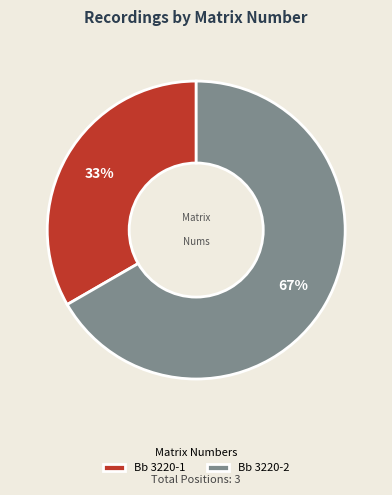

What is the largest slice in the pie chart?

Bb 3220-2